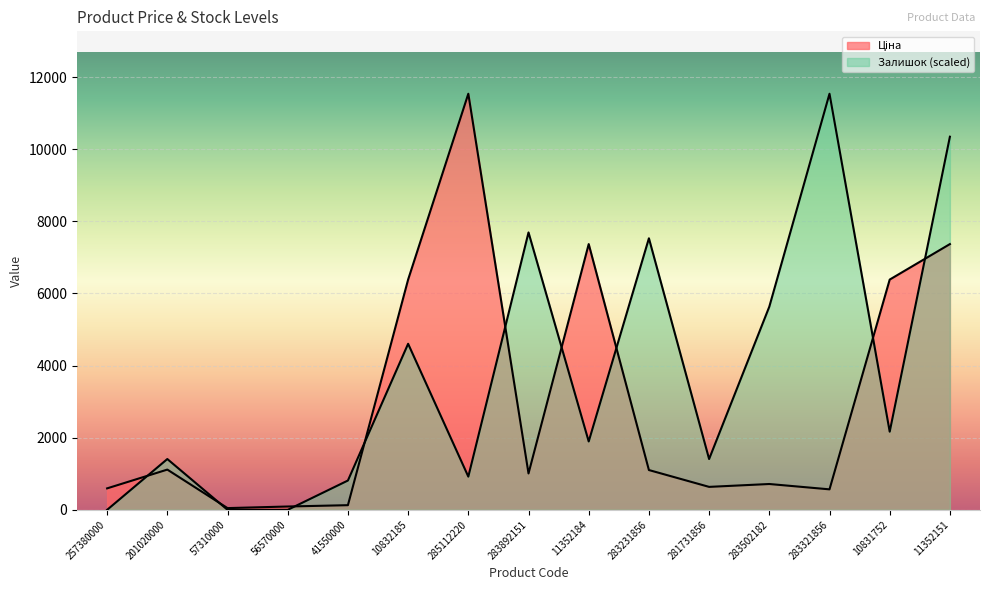

How many lines are shown in the chart?

2